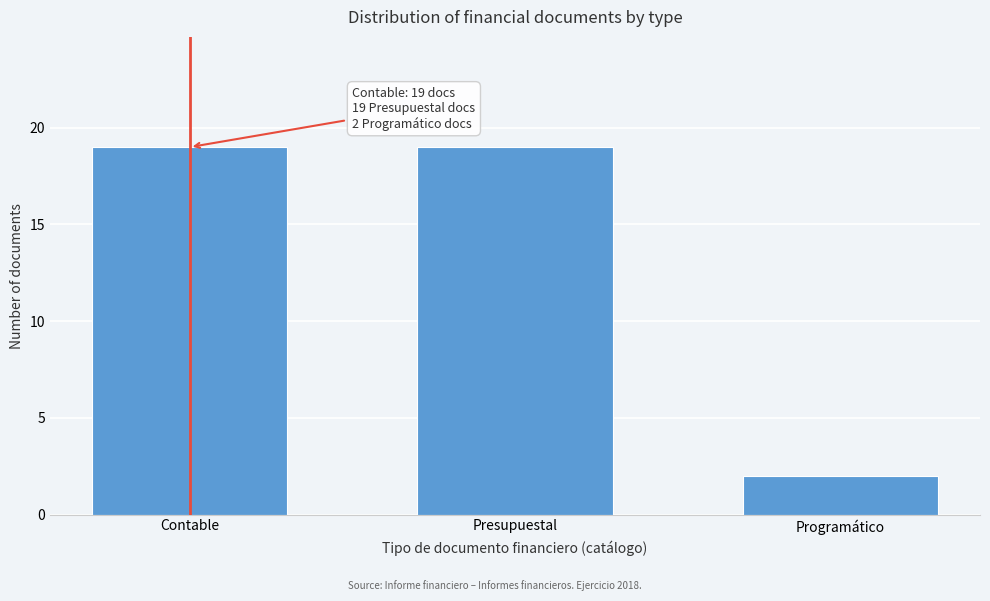

Reading left to right, what are all the values shown in this chart?

Contable=19	Presupuestal=19	Programático=2